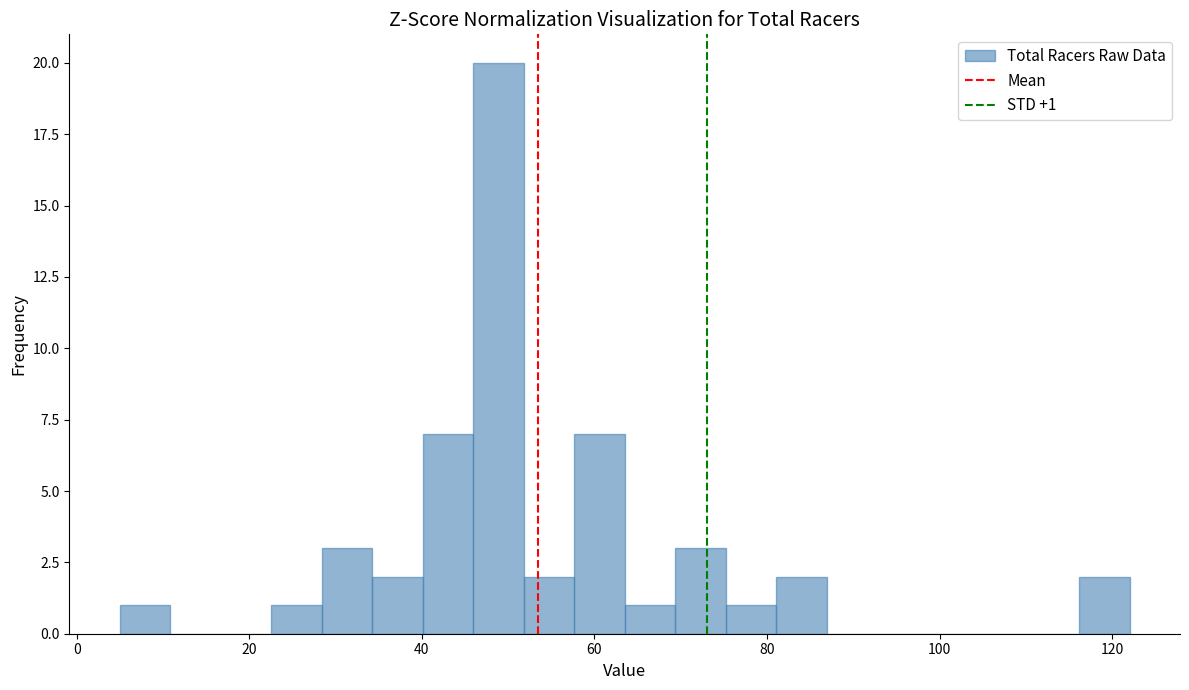

Read against the x-axis, roughly where is the centre of the tallest bar?

48